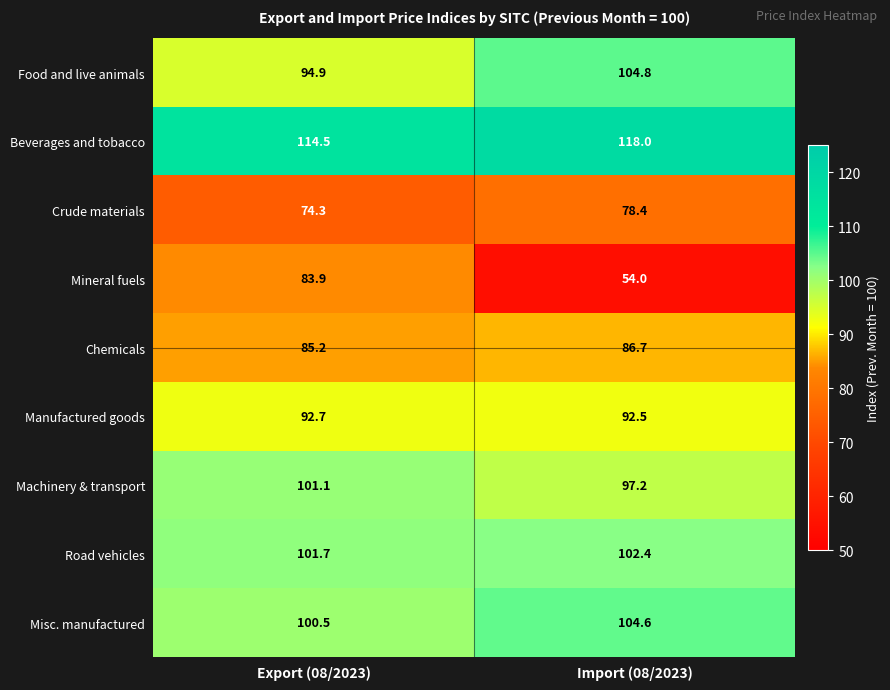

What is the difference between the maximum and minimum values in the Crude materials series?

4.1